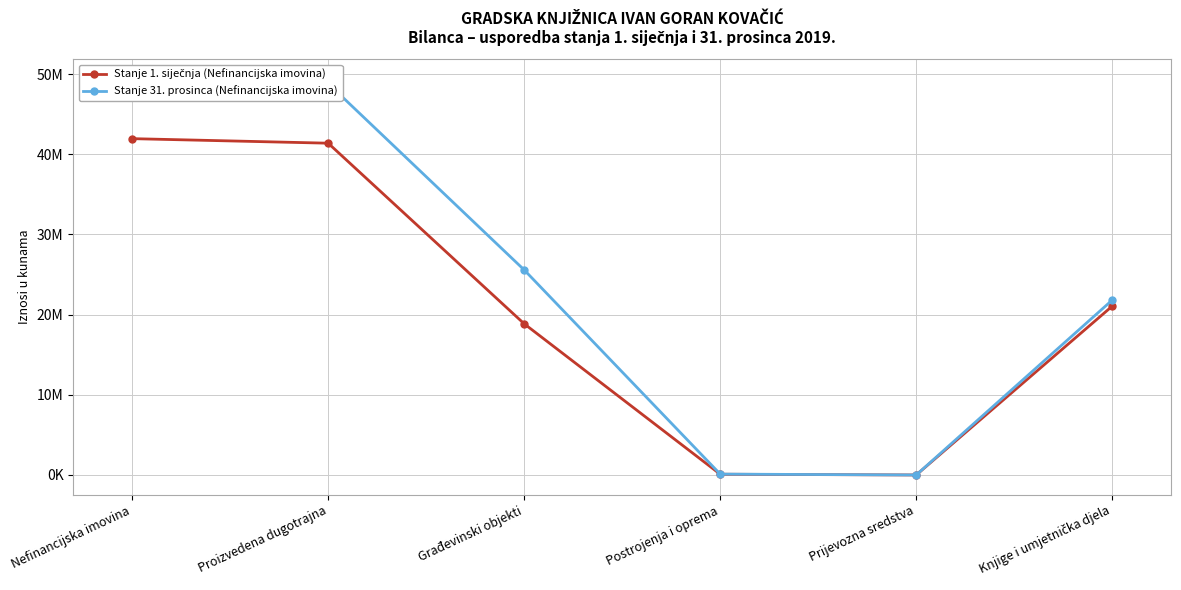

Where does the Stanje 1. siječnja (Nefinancijska imovina) series first go above 21058710?

Nefinancijska imovina